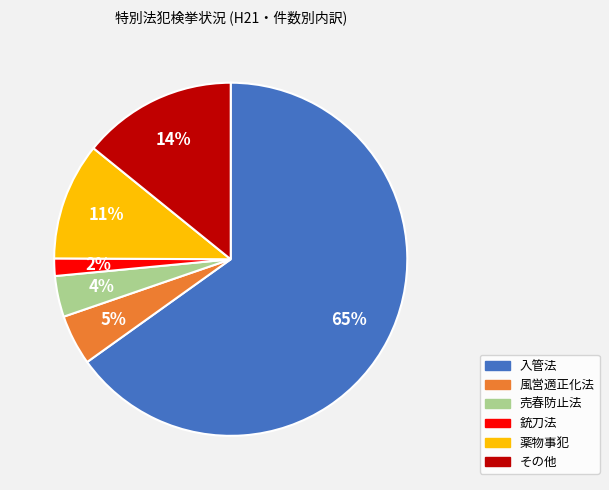

Which has a higher value, 薬物事犯 or 風営適正化法?

薬物事犯